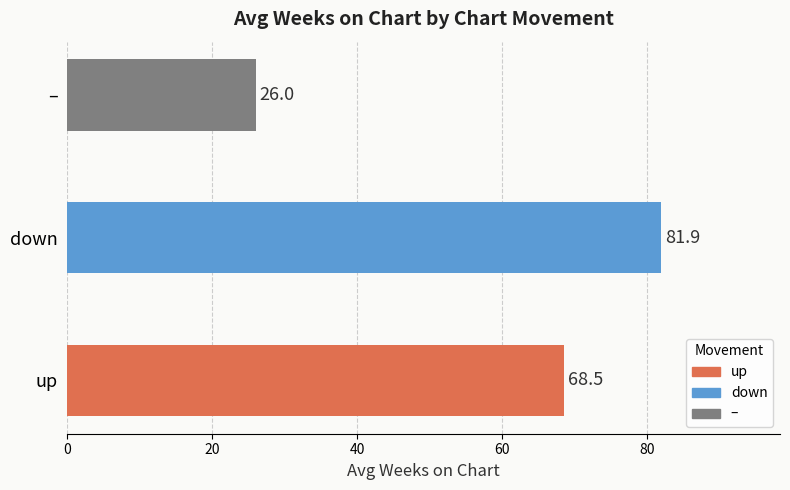

Reading bottom to top, list all the values displayed in this chart.

68.5	81.9	26.0